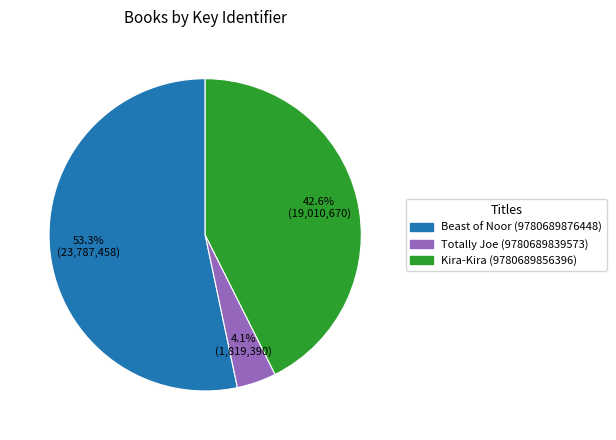

How many slices are in this pie chart?

3